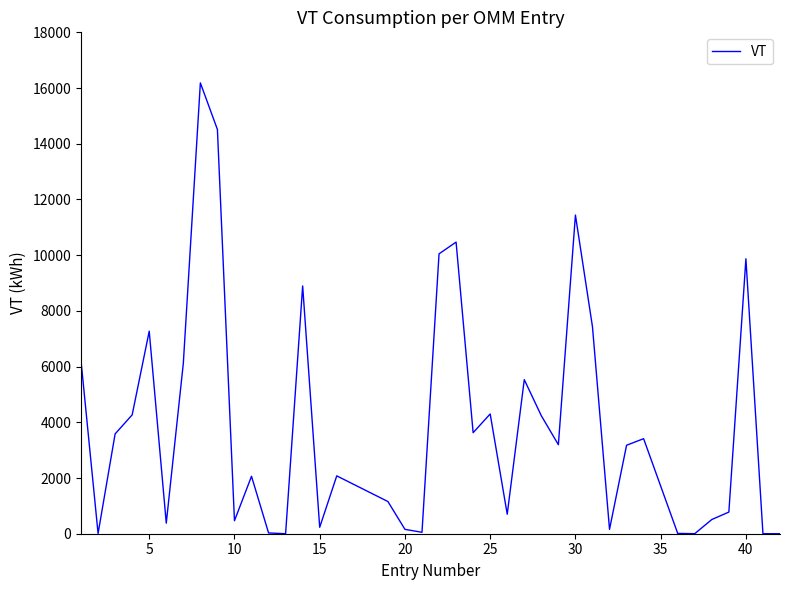

What is the greatest value displayed?

16185